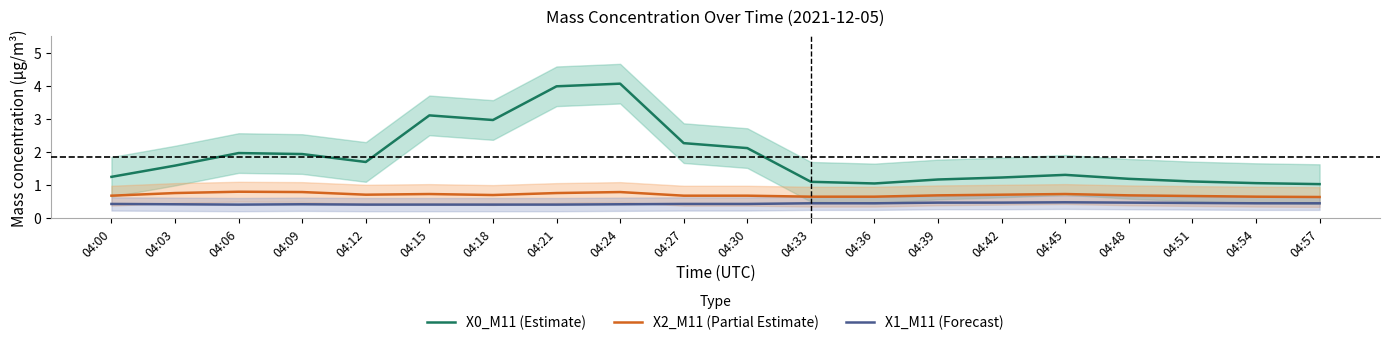

What is the highest value of the X1_M11 (Forecast) series?

0.5